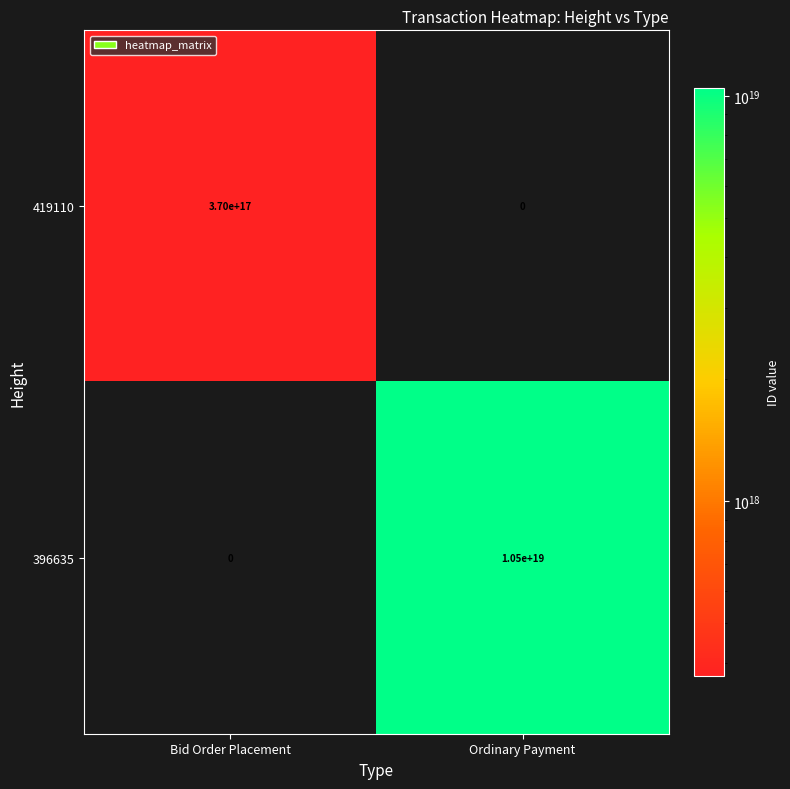

Rank the series by their average value, from lowest to highest.

419110, 396635